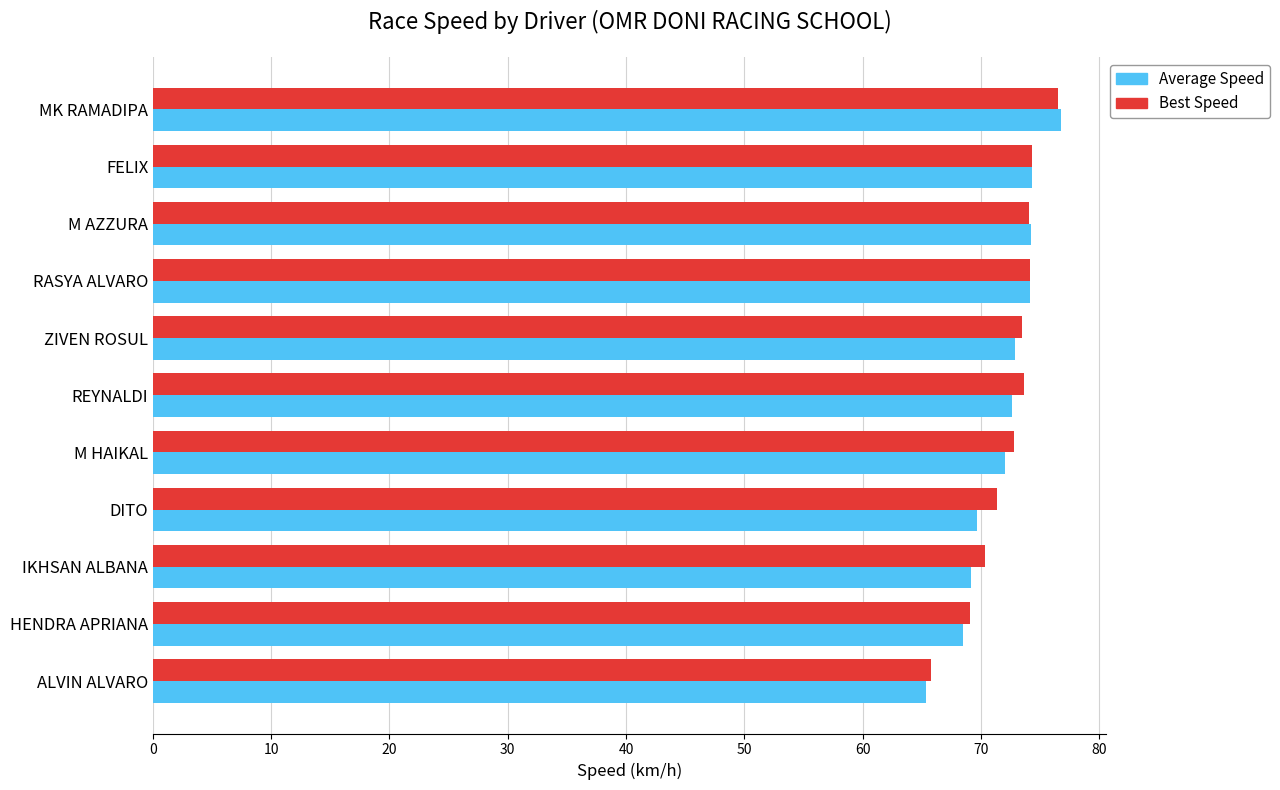

The Average Speed series shows 25.7 at FELIX. True or false?

False